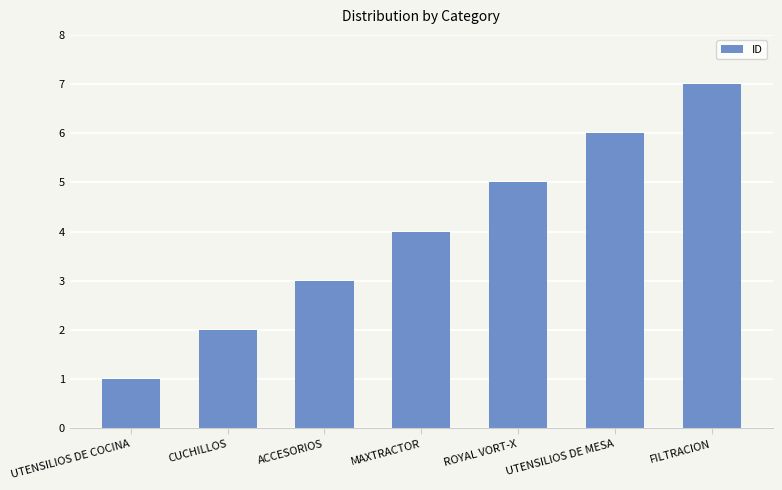

Reading right to left, list all the values displayed in this chart.

7	6	5	4	3	2	1